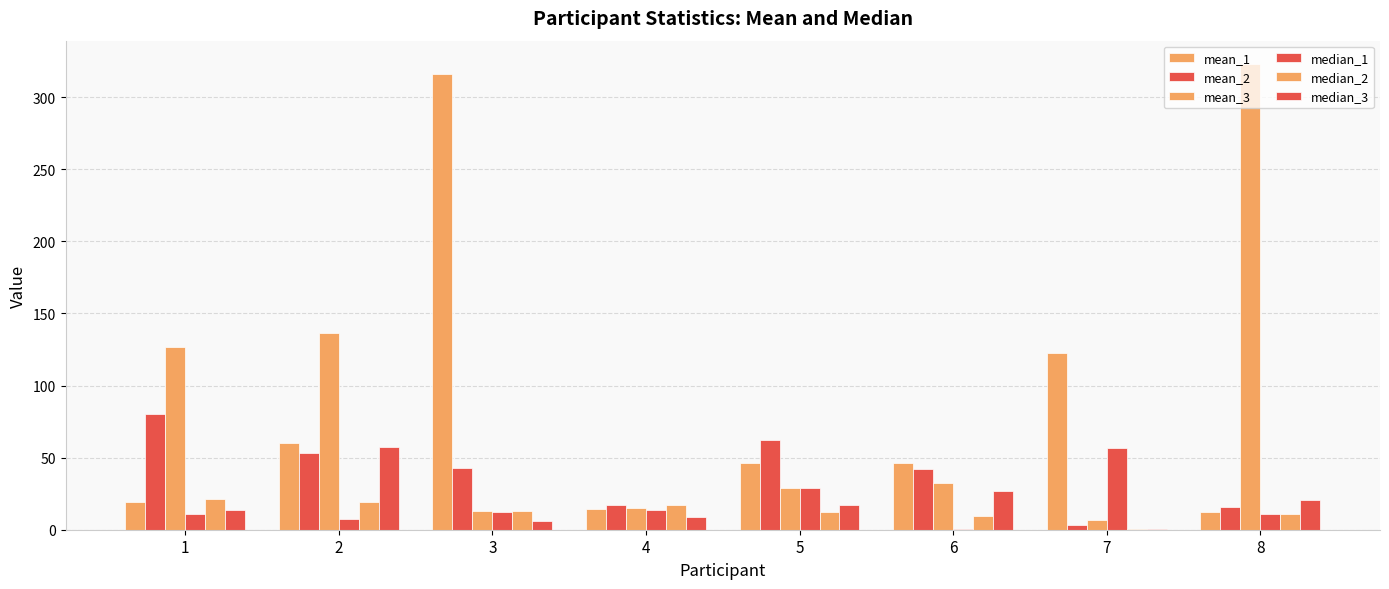

Between 3 and 6, which is larger?

3